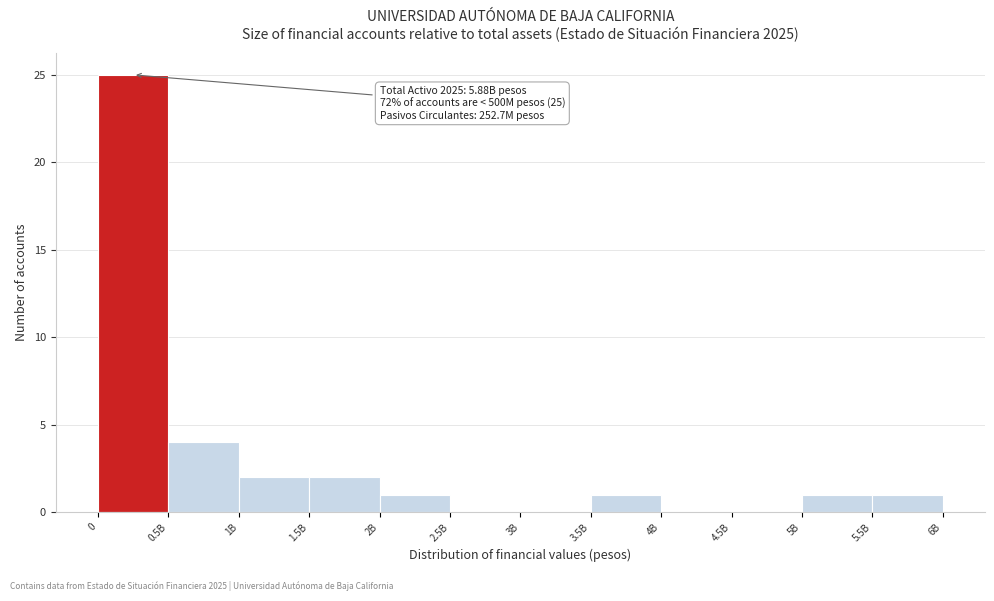

Reading left to right, transcribe all the data shown in this chart.

0=25	0.5B=4	1B=2	1.5B=2	2B=1	2.5B=0	3B=0	3.5B=1	4B=0	4.5B=0	5B=1	5.5B=1